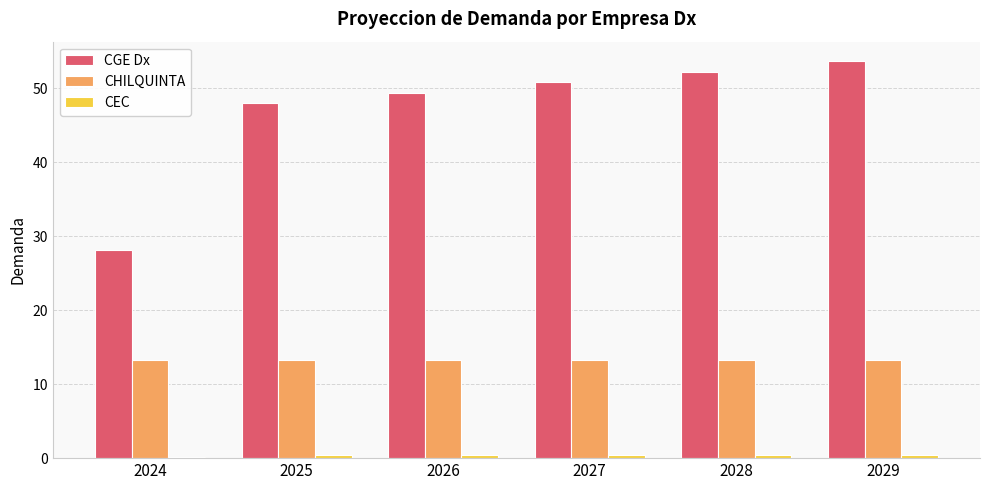

At how many categories does at least one series exceed 22?

6